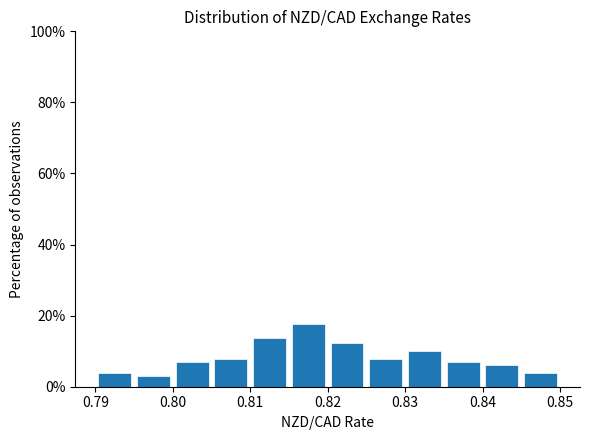

Reading left to right, transcribe this chart: for each bar, give the range it covers on the x-axis and its height. The values are not printed on the chart, so give them approximately, as read against the axis.

0.790 to 0.795: 4
0.795 to 0.800: 4
0.800 to 0.805: 6
0.805 to 0.810: 8
0.810 to 0.815: 14
0.815 to 0.820: 18
0.820 to 0.825: 12
0.825 to 0.830: 8
0.830 to 0.835: 10
0.835 to 0.840: 6
0.840 to 0.845: 6
0.845 to 0.850: 4